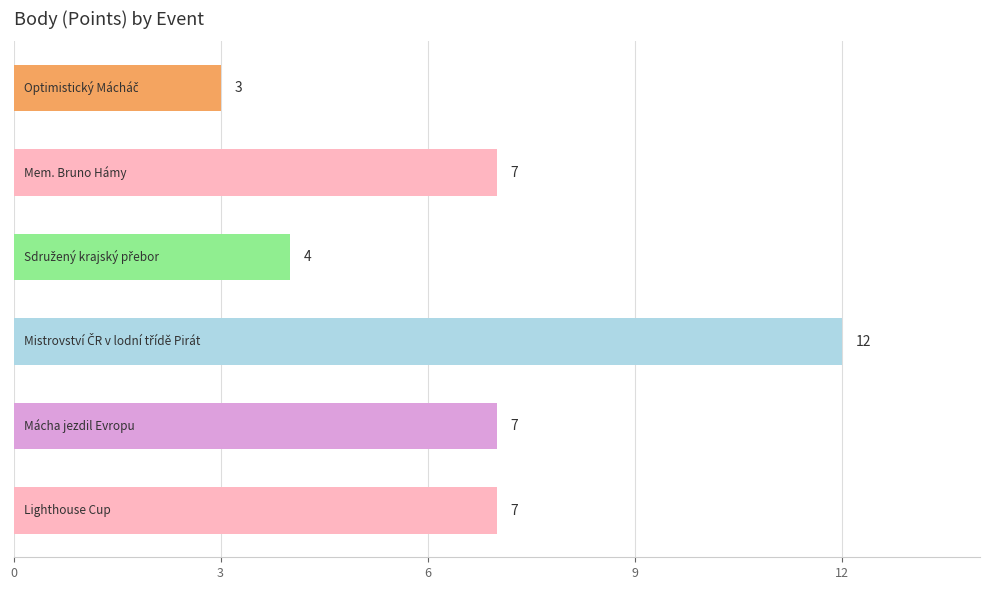

What is the sum of all values?

40